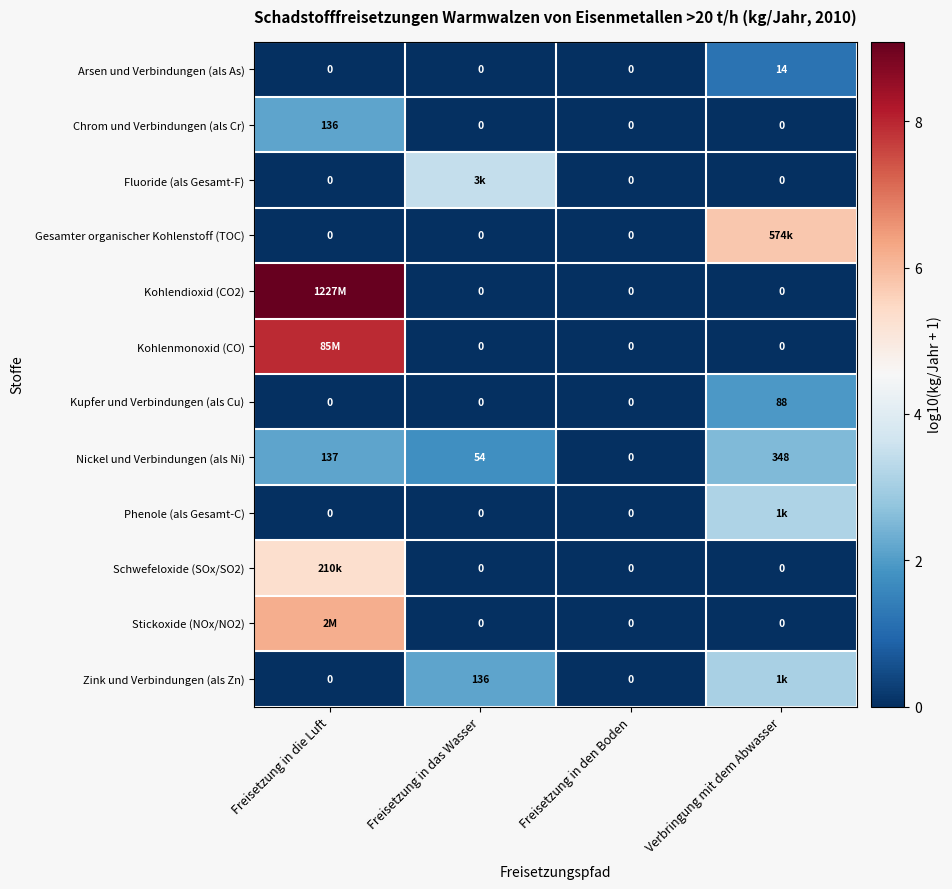

Is the value of Arsen und Verbindungen (als As) at Verbringung mit dem Abwasser greater than the value of Kupfer und Verbindungen (als Cu) at Freisetzung in das Wasser?

Yes